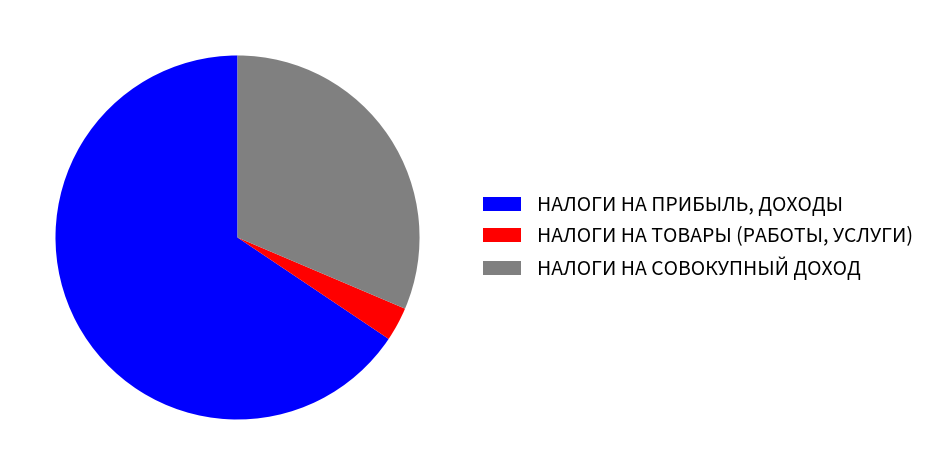

What is the smallest slice in the pie chart?

НАЛОГИ НА ТОВАРЫ (РАБОТЫ, УСЛУГИ)